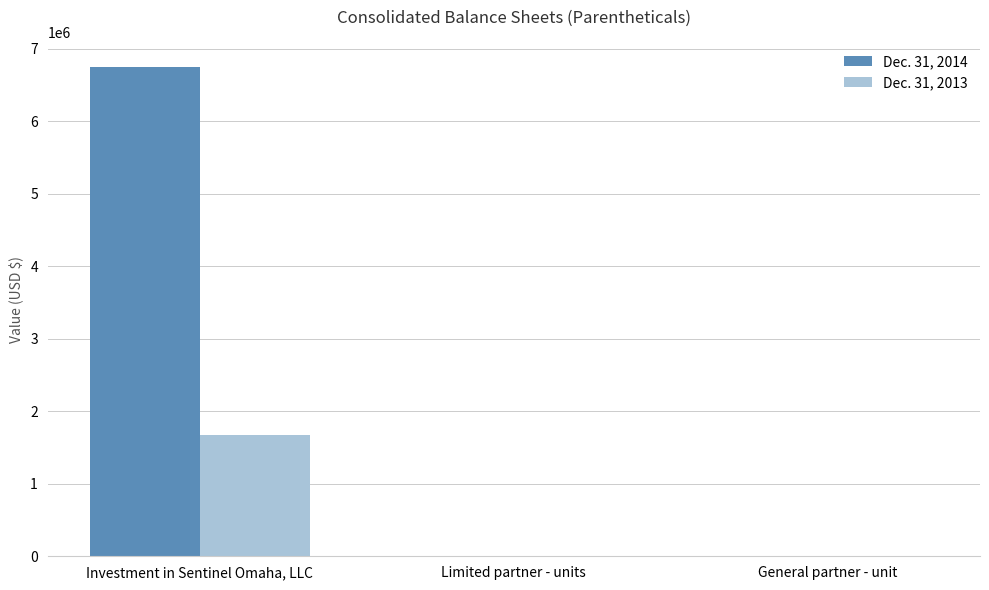

Where does the Dec. 31, 2014 series first go above 7753?

Investment in Sentinel Omaha, LLC